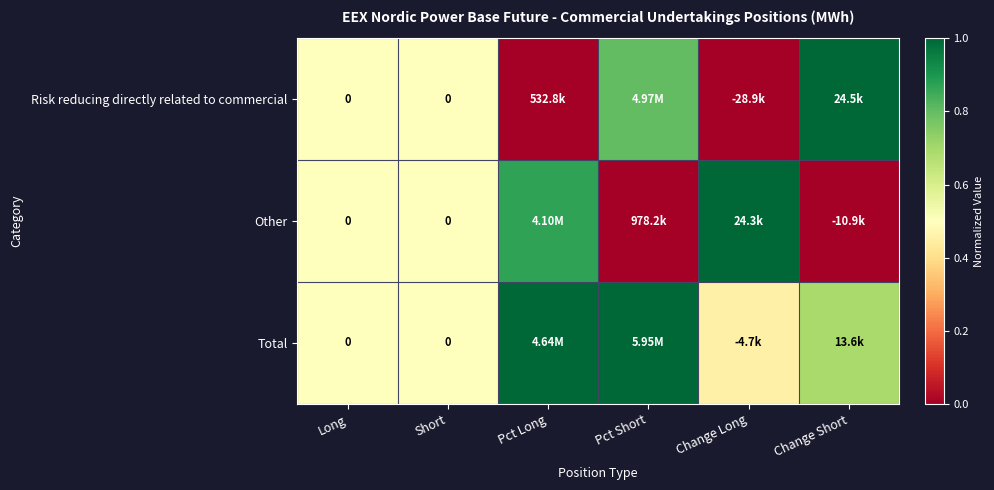

At Change Long, list the series in order from smallest to largest.

Risk reducing directly related to commercial, Total, Other